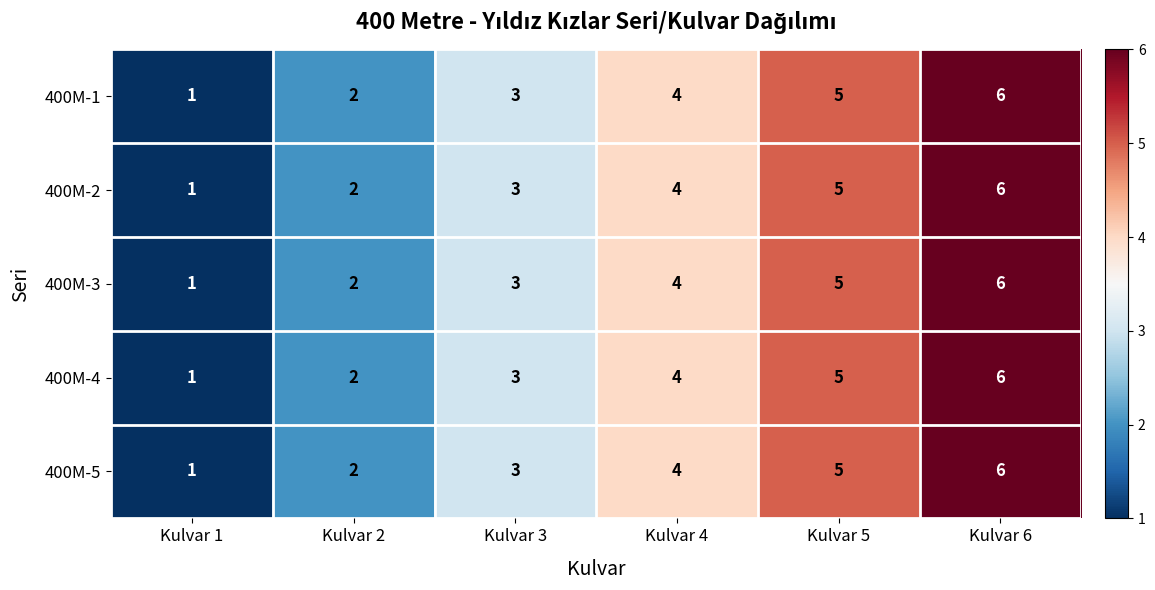

List the labels in order of 400M-4 value, smallest first.

Kulvar 1, Kulvar 2, Kulvar 3, Kulvar 4, Kulvar 5, Kulvar 6